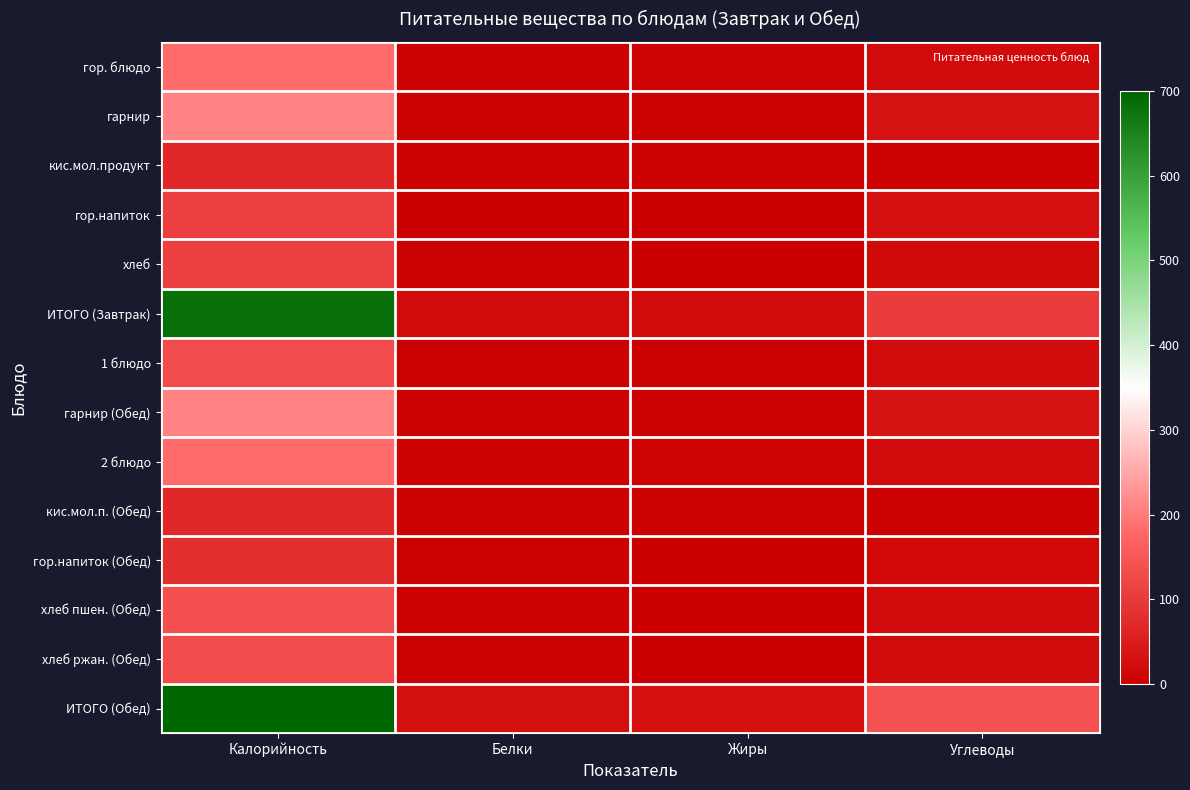

How many categories are shown in the chart?

4